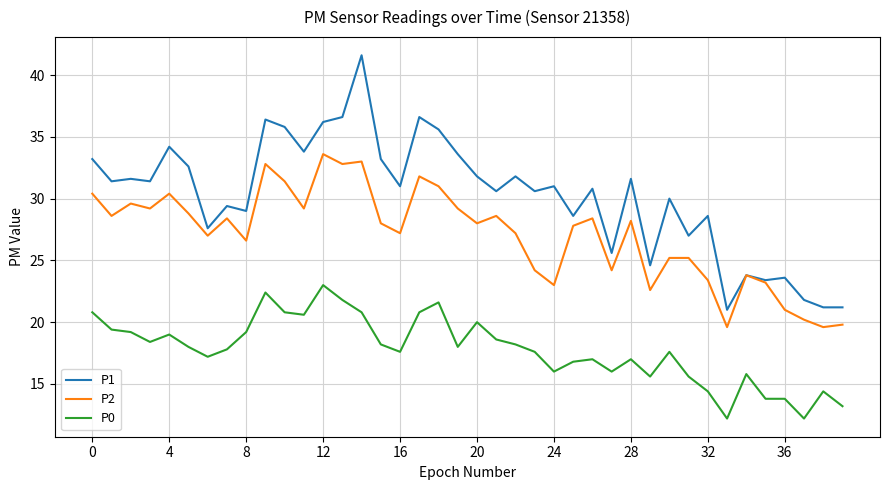

What is the maximum value for P1?

41.6